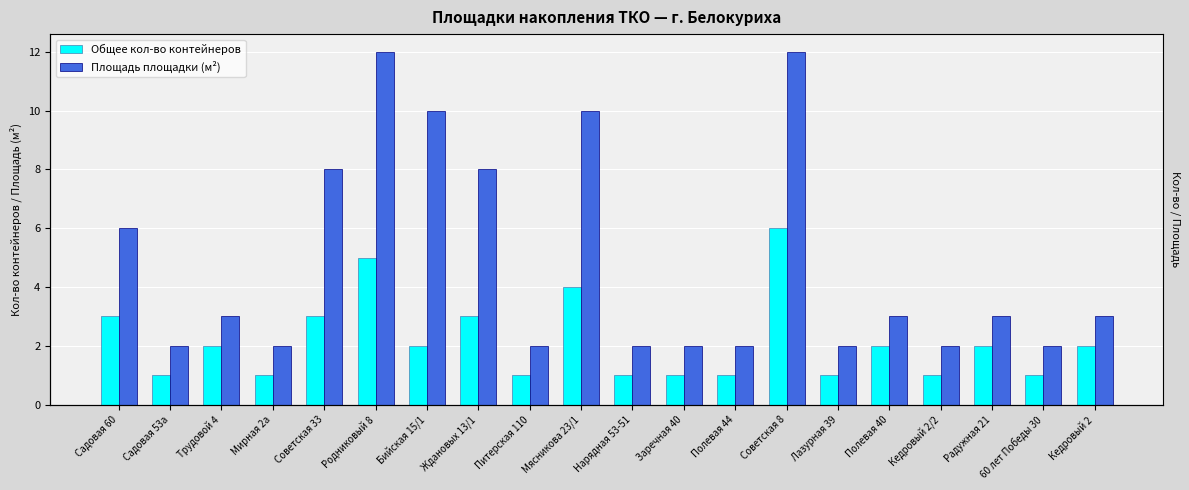

Reading left to right, what are all the values shown in this chart?

Общее кол-во контейнеров: Садовая 60=3	Садовая 53а=1	Трудовой 4=2	Мирная 2а=1	Советская 33=3	Родниковый 8=5	Бийская 15/1=2	Ждановых 13/1=3	Питерская 110=1	Мясникова 23/1=4	Нарядная 53-51=1	Заречная 40=1	Полевая 44=1	Советская 8=6	Лазурная 39=1	Полевая 40=2	Кедровый 2/2=1	Радужная 21=2	60 лет Победы 30=1	Кедровый 2=2
Площадь площадки (м²): Садовая 60=6	Садовая 53а=2	Трудовой 4=3	Мирная 2а=2	Советская 33=8	Родниковый 8=12	Бийская 15/1=10	Ждановых 13/1=8	Питерская 110=2	Мясникова 23/1=10	Нарядная 53-51=2	Заречная 40=2	Полевая 44=2	Советская 8=12	Лазурная 39=2	Полевая 40=3	Кедровый 2/2=2	Радужная 21=3	60 лет Победы 30=2	Кедровый 2=3